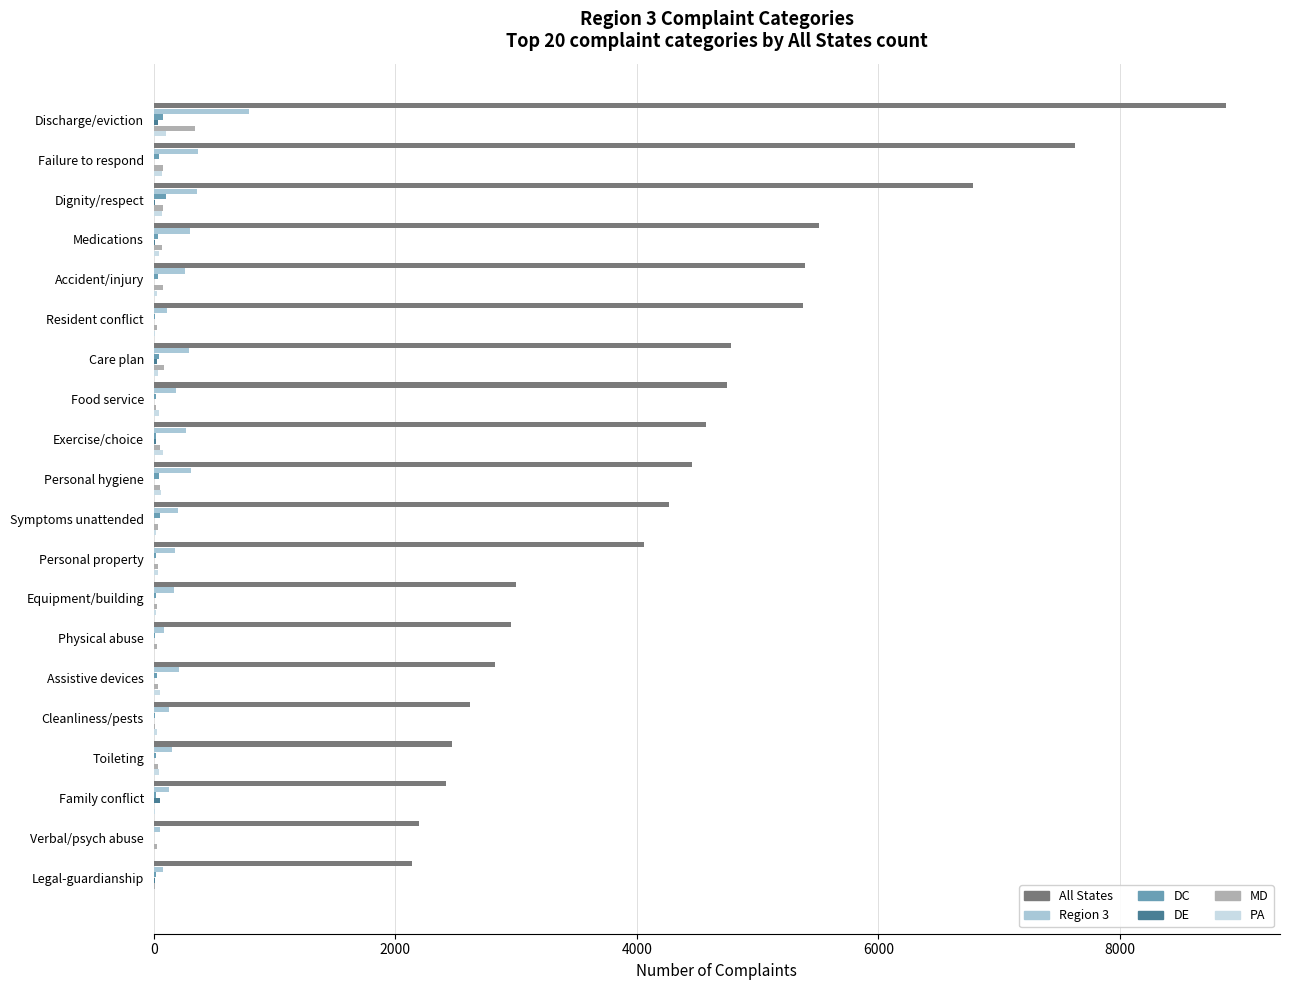

What is the maximum value shown in the chart?

8882